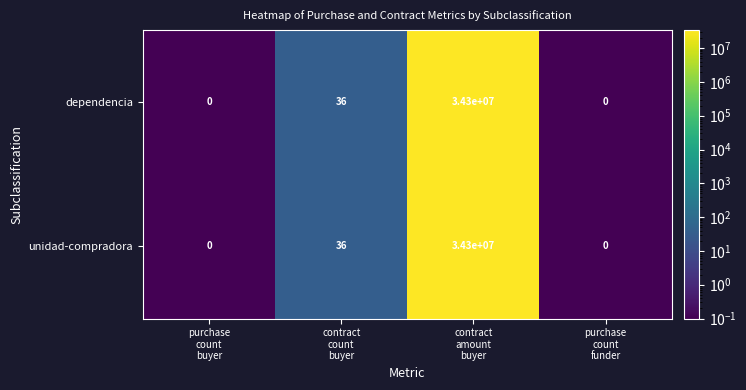

What is the difference between the maximum and minimum values in the dependencia series?

34300000